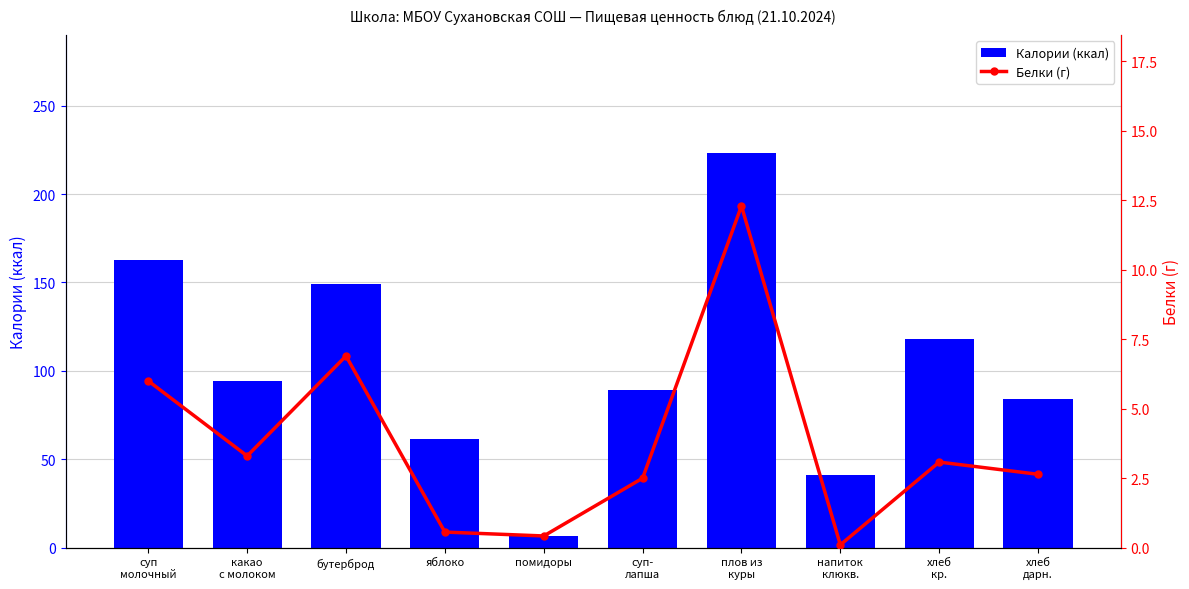

How many series are shown in this chart?

2